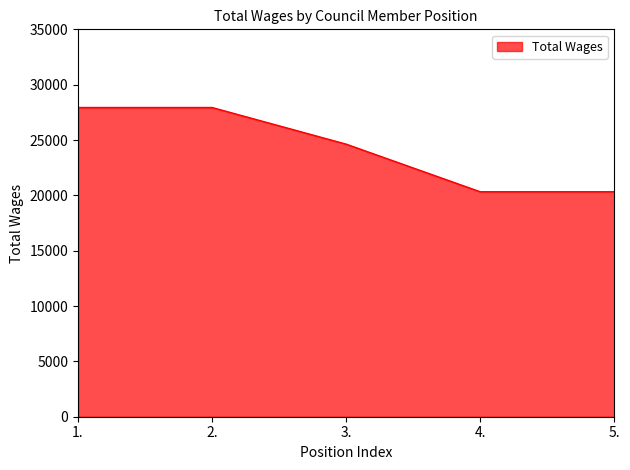

Reading left to right, extract all data points from this chart.

1.=27938	2.=27938	3.=24629	4.=20327	5.=20327